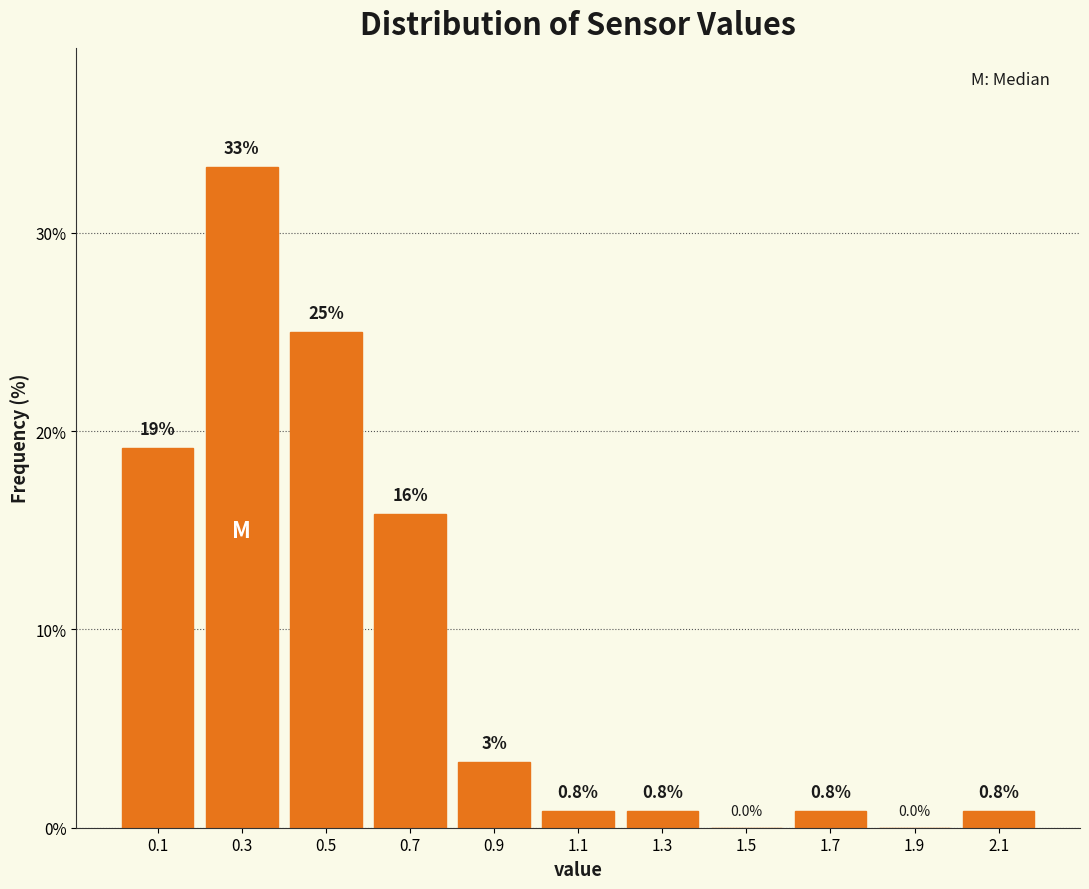

Over which range of the x-axis is the bar tallest?

0.2 to 0.4